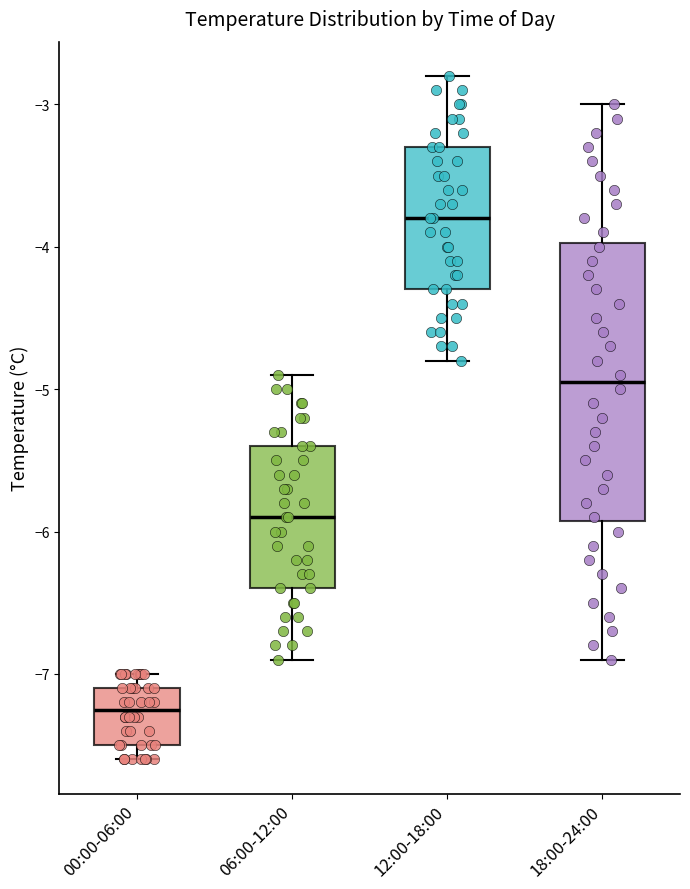

Which box's median line is the lowest?

00:00-06:00